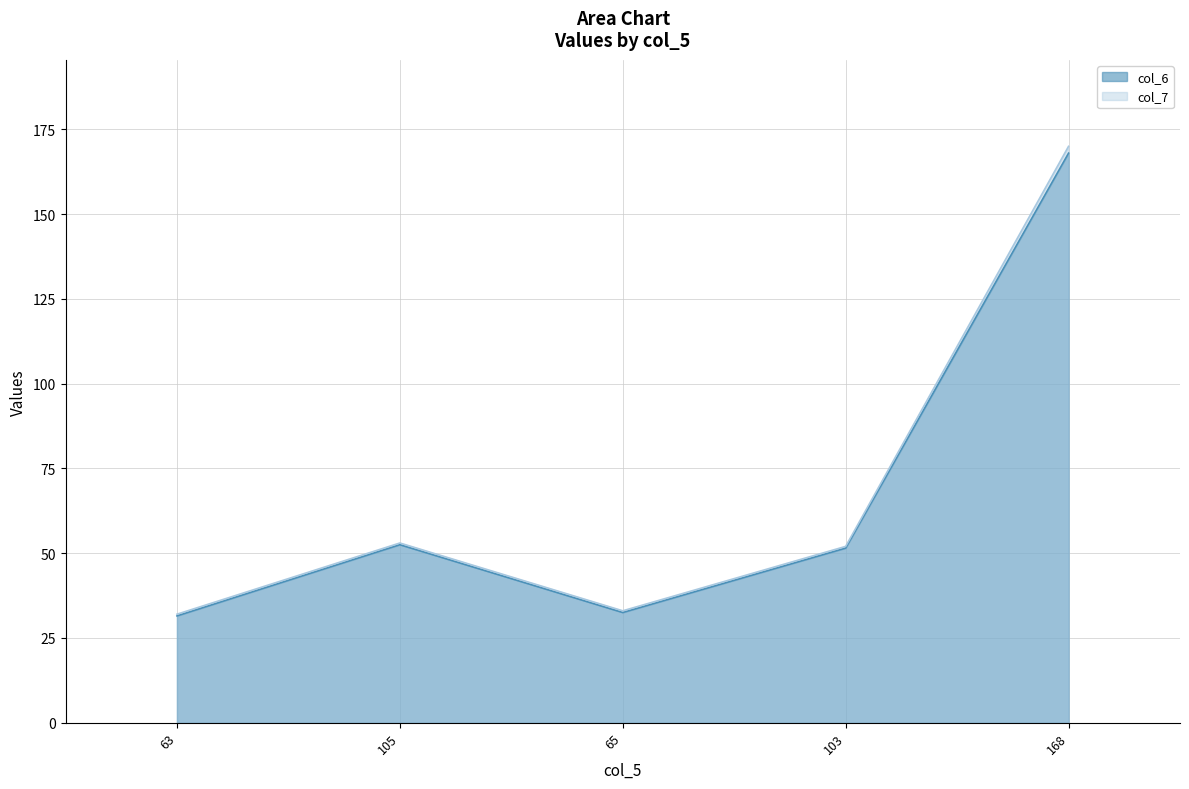

Does the chart display data point markers on the line(s)?

No